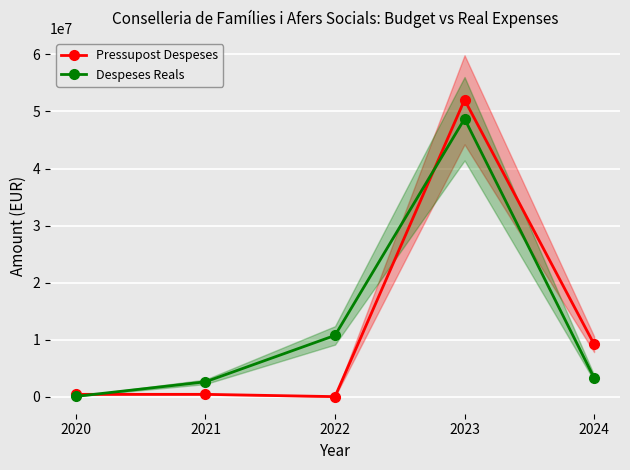

How many lines are shown in the chart?

2